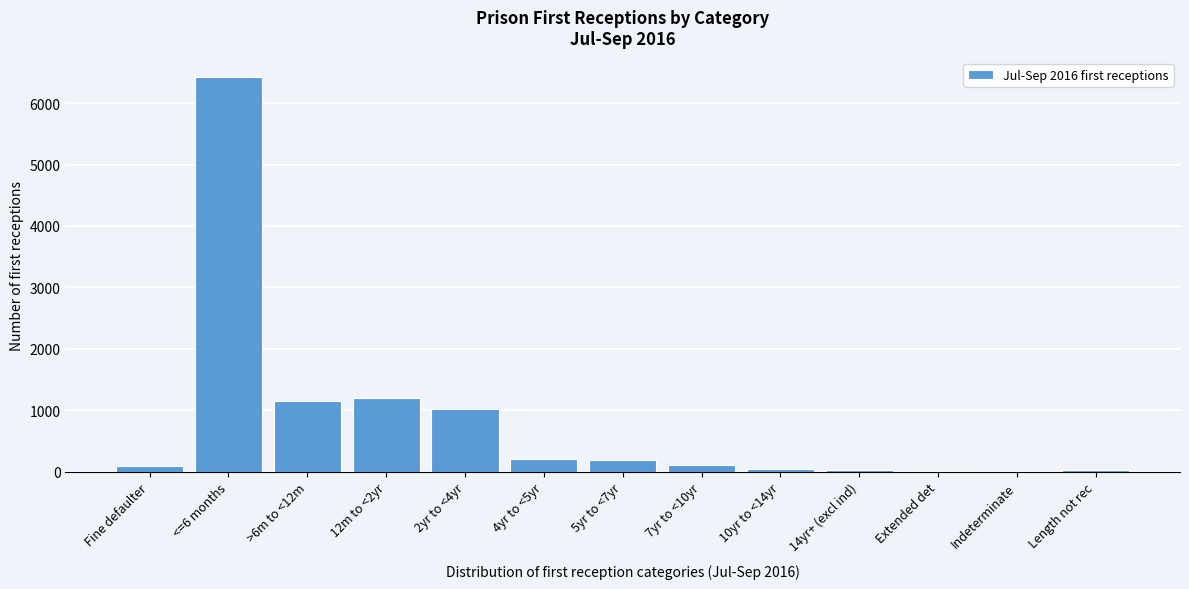

At which label is the value closest to 3210?

12m to <2yr